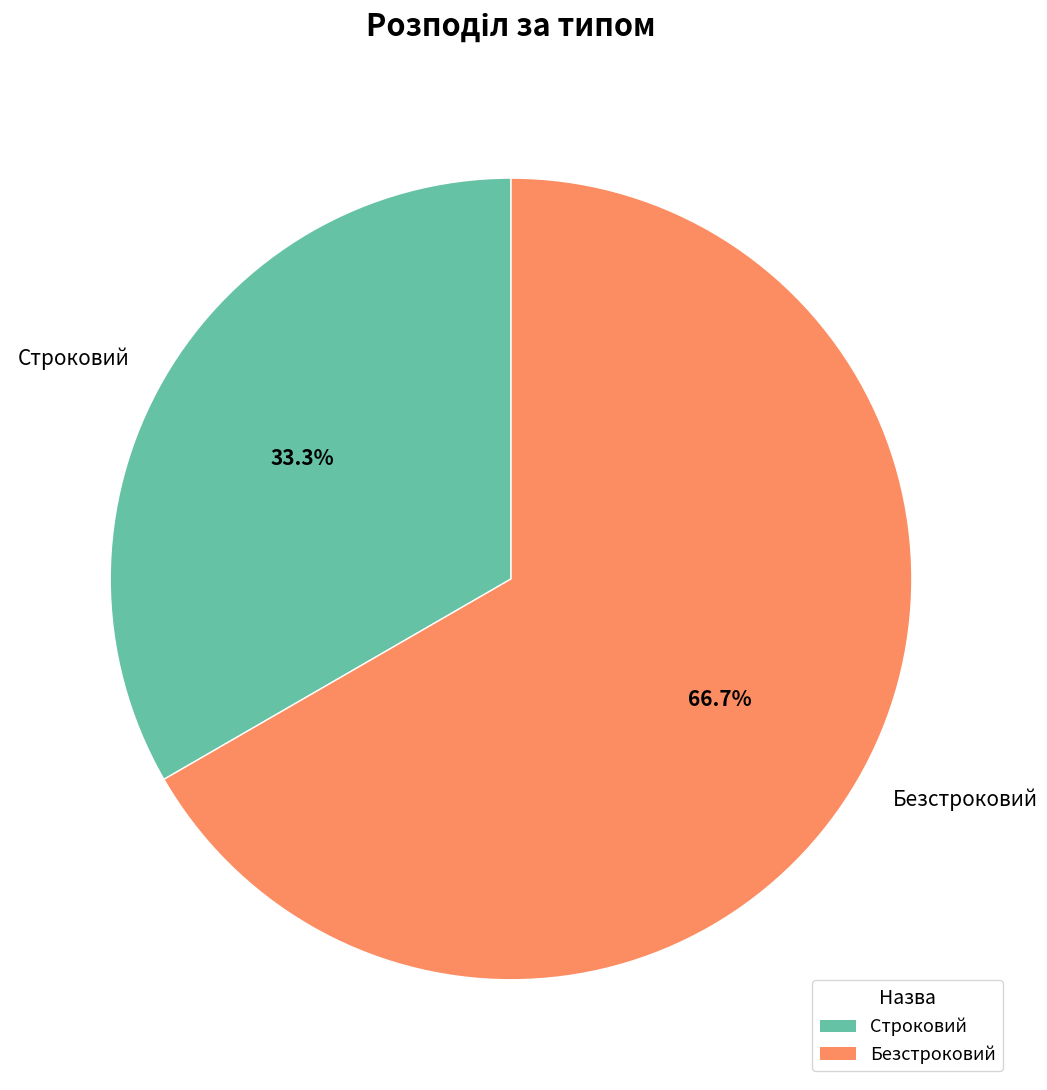

Which category has the biggest portion of the pie?

Безстроковий